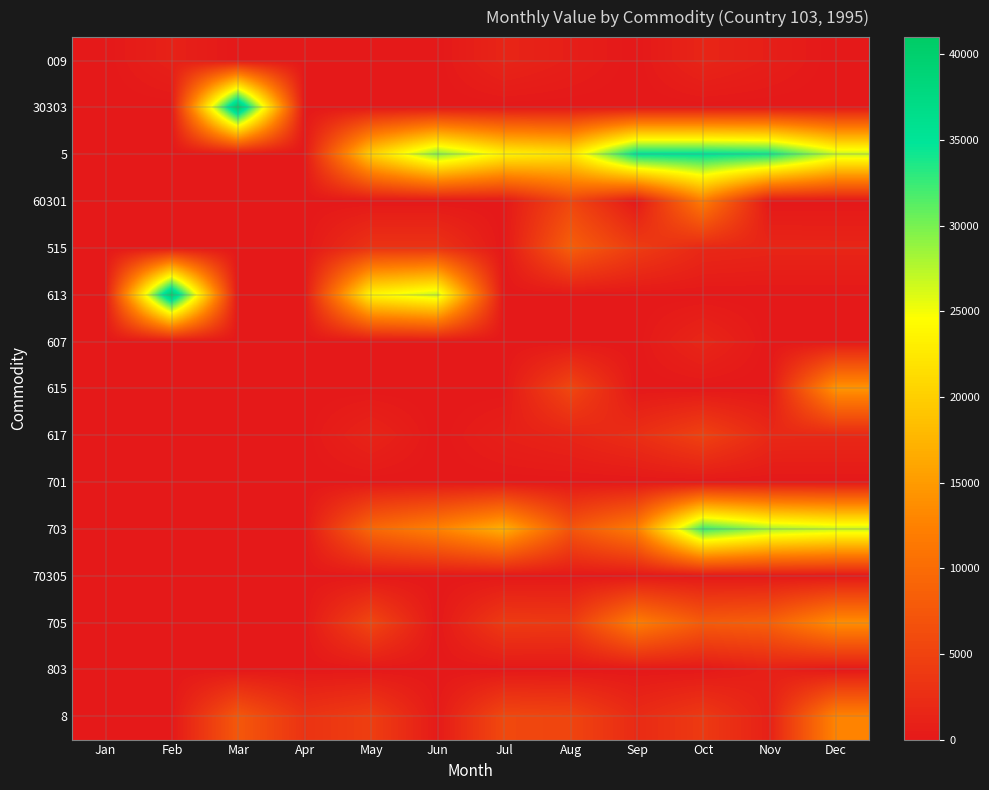

Reading left to right, what are all the values shown in this chart?

009: Jan=0	Feb=1035	Mar=0	Apr=0	May=0	Jun=0	Jul=1447	Aug=733	Sep=0	Oct=1467	Nov=730	Dec=0
30303: Jan=0	Feb=0	Mar=40999	Apr=0	May=0	Jun=0	Jul=0	Aug=0	Sep=0	Oct=0	Nov=0	Dec=0
5: Jan=0	Feb=0	Mar=0	Apr=0	May=19976	Jun=29550	Jul=23562	Aug=22025	Sep=35205	Oct=35243	Nov=34406	Dec=27031
60301: Jan=0	Feb=0	Mar=0	Apr=0	May=0	Jun=0	Jul=0	Aug=5536	Sep=0	Oct=11984	Nov=0	Dec=0
515: Jan=0	Feb=0	Mar=0	Apr=0	May=3166	Jun=3166	Jul=0	Aug=8394	Sep=4266	Oct=1855	Nov=1527	Dec=1510
613: Jan=0	Feb=40289	Mar=0	Apr=0	May=23793	Jun=26933	Jul=0	Aug=0	Sep=0	Oct=0	Nov=0	Dec=0
607: Jan=0	Feb=0	Mar=0	Apr=0	May=0	Jun=0	Jul=0	Aug=0	Sep=0	Oct=1609	Nov=0	Dec=0
615: Jan=0	Feb=0	Mar=0	Apr=0	May=0	Jun=0	Jul=0	Aug=5536	Sep=0	Oct=0	Nov=0	Dec=14403
617: Jan=0	Feb=0	Mar=0	Apr=0	May=1342	Jun=0	Jul=833	Aug=1425	Sep=2557	Oct=4951	Nov=1919	Dec=1857
701: Jan=0	Feb=0	Mar=0	Apr=0	May=0	Jun=0	Jul=0	Aug=0	Sep=0	Oct=0	Nov=0	Dec=0
703: Jan=0	Feb=0	Mar=0	Apr=0	May=9477	Jun=12517	Jul=17060	Aug=7161	Sep=11971	Oct=32565	Nov=28341	Dec=26893
70305: Jan=0	Feb=0	Mar=0	Apr=0	May=0	Jun=0	Jul=0	Aug=0	Sep=0	Oct=0	Nov=0	Dec=0
705: Jan=0	Feb=0	Mar=0	Apr=0	May=5494	Jun=0	Jul=4052	Aug=3881	Sep=12107	Oct=7883	Nov=8576	Dec=13739
803: Jan=0	Feb=0	Mar=0	Apr=0	May=0	Jun=0	Jul=0	Aug=0	Sep=0	Oct=0	Nov=959	Dec=0
8: Jan=0	Feb=0	Mar=7552	Apr=3149	May=4489	Jun=239	Jul=5680	Aug=5286	Sep=2127	Oct=3951	Nov=959	Dec=12694